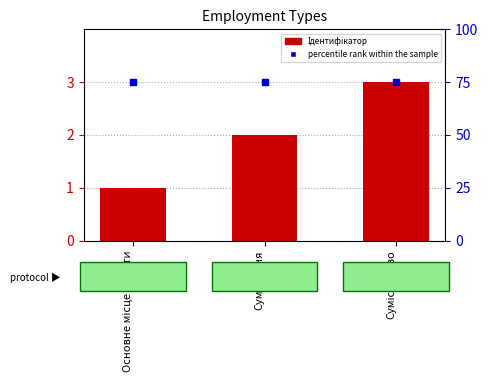

At how many categories does at least one series exceed 22?

3